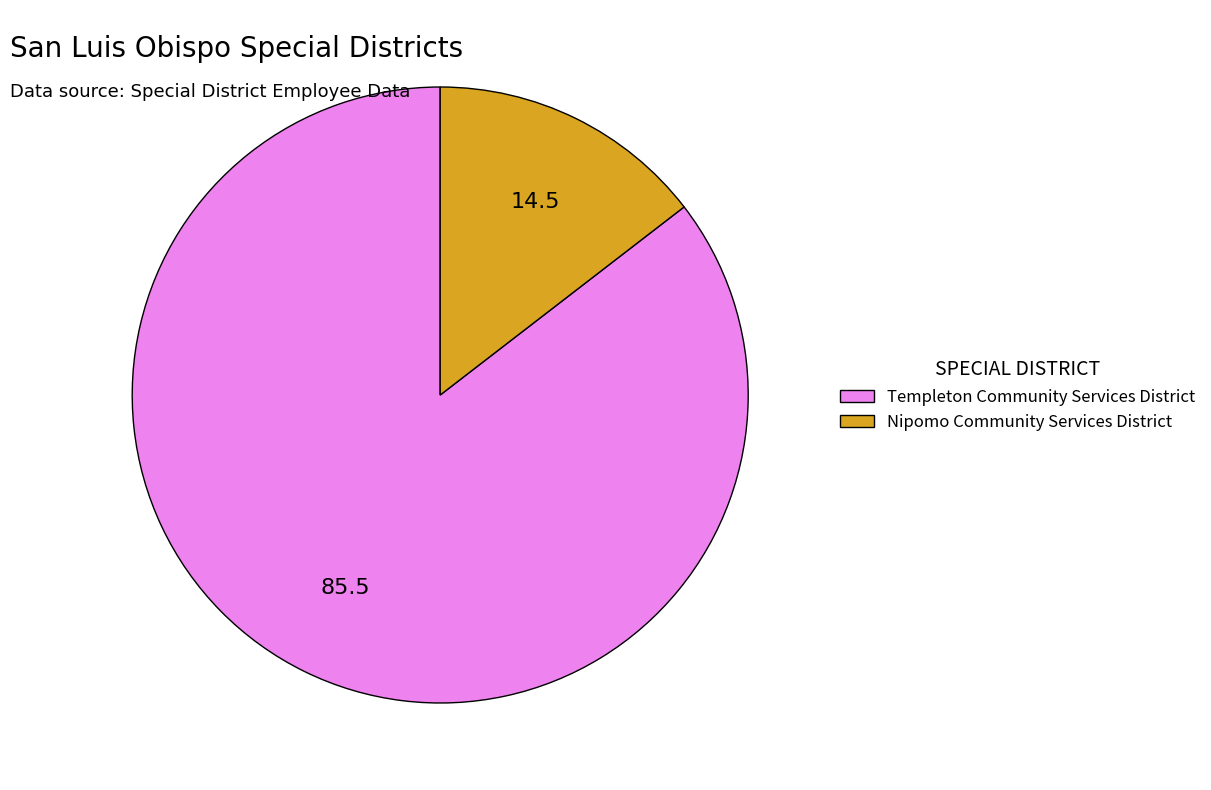

Is Templeton Community Services District the majority of the pie?

Yes